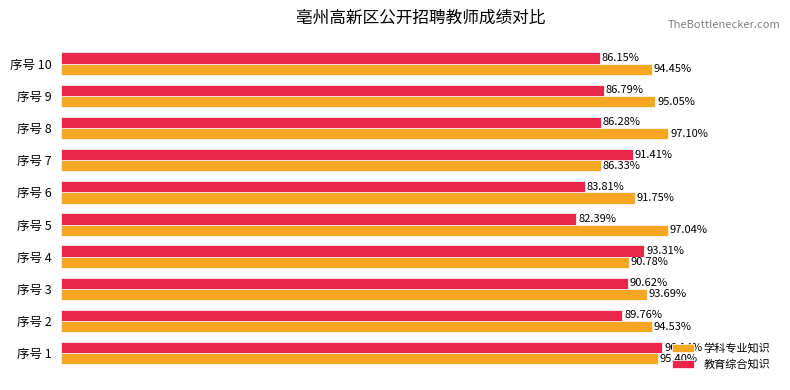

Is the value of 教育综合知识 at 序号 5 greater than the value of 学科专业知识 at 序号 9?

No